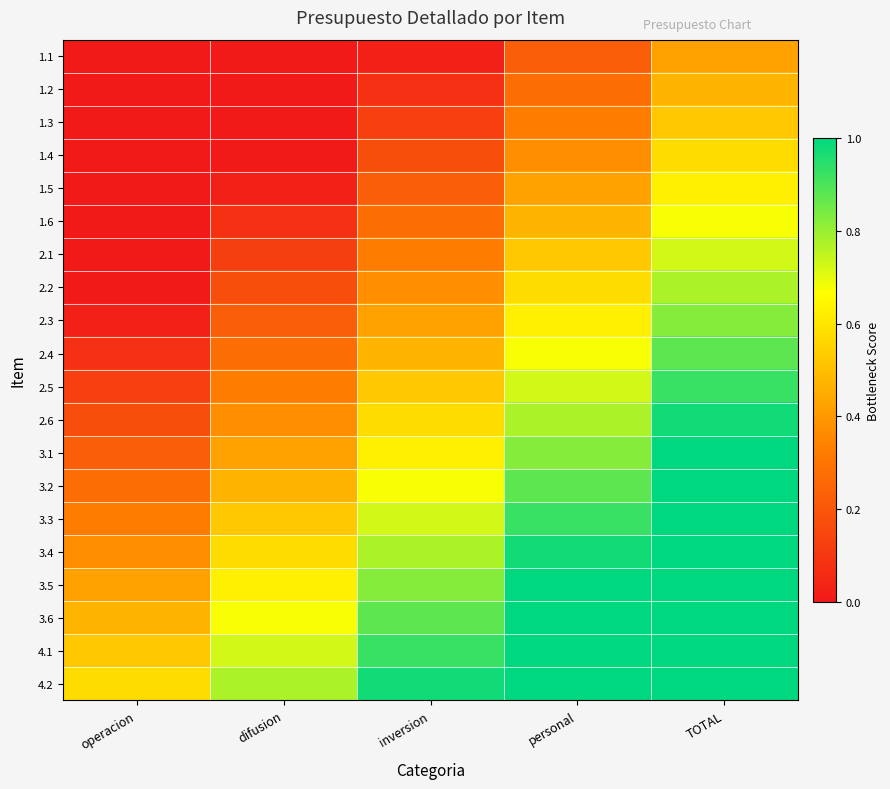

How many data points does each series have?

5